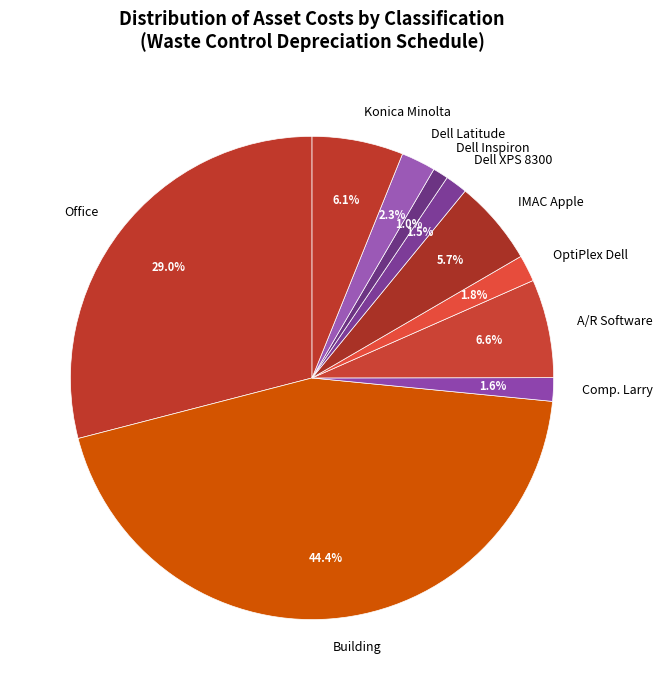

How many slices are in this pie chart?

10